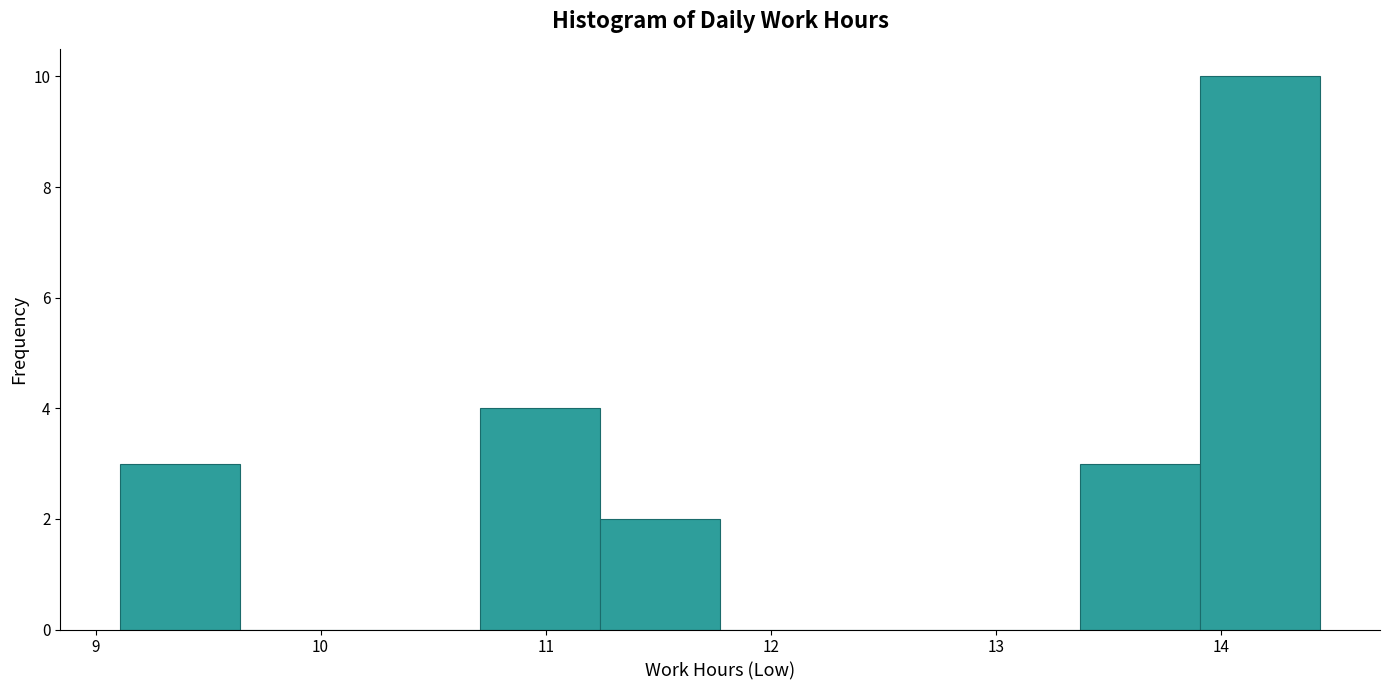

Which range on the x-axis has the tallest bar?

13.9 to 14.4